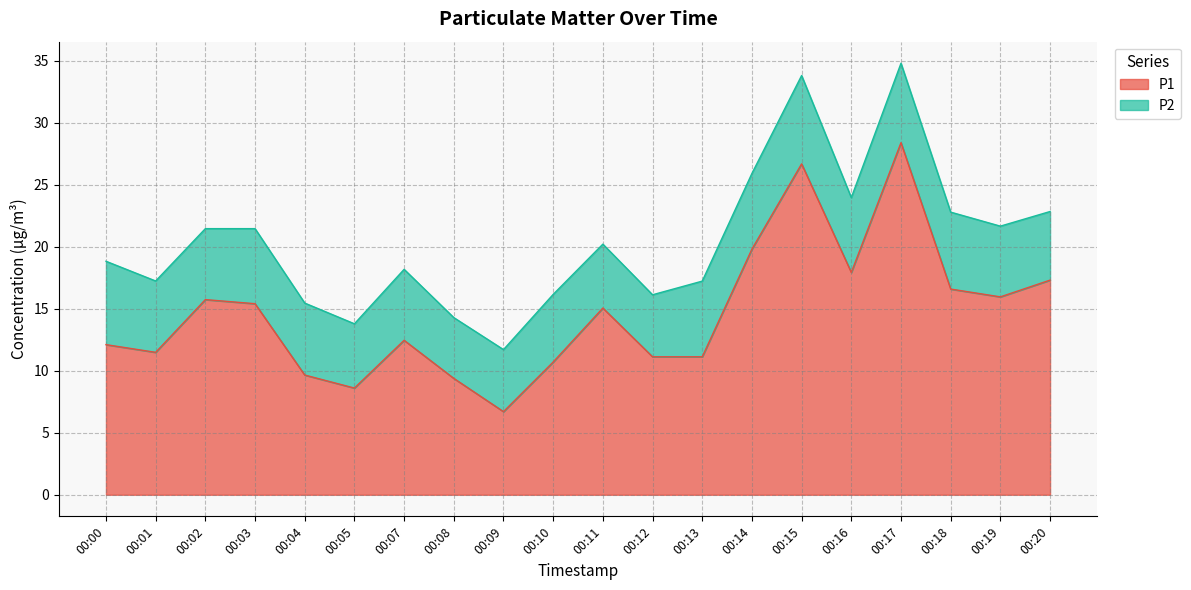

At which category does the chart reach its minimum across all series?

00:09